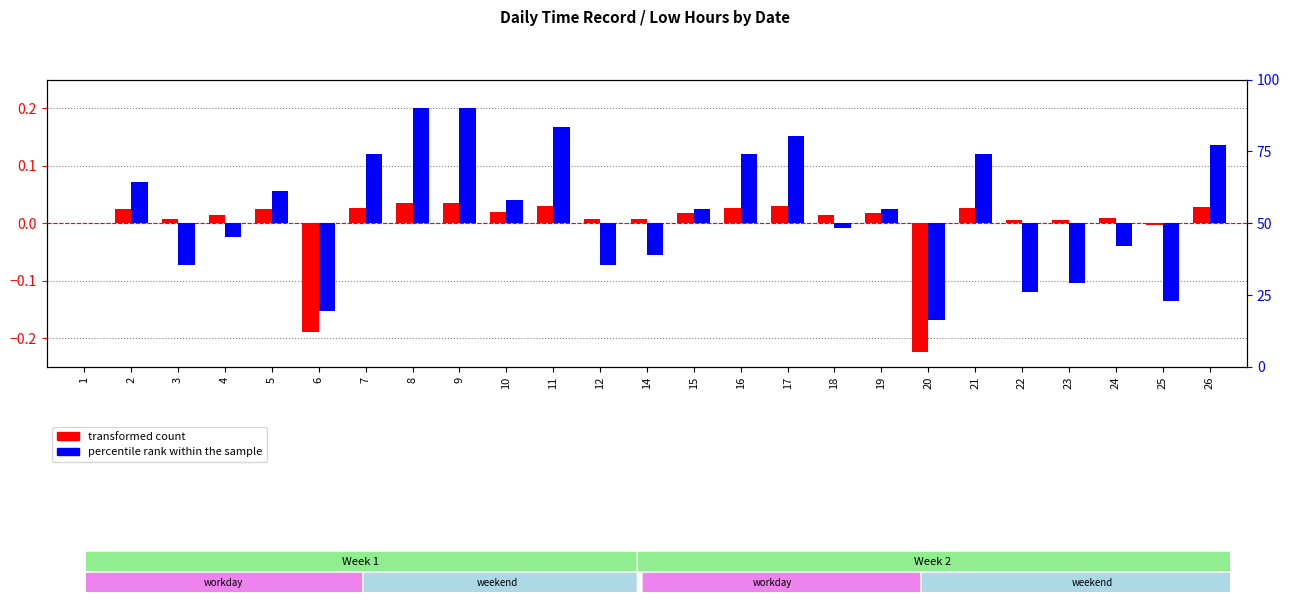

Rank the series at 15 from lowest to highest value.

transformed count, percentile rank within the sample